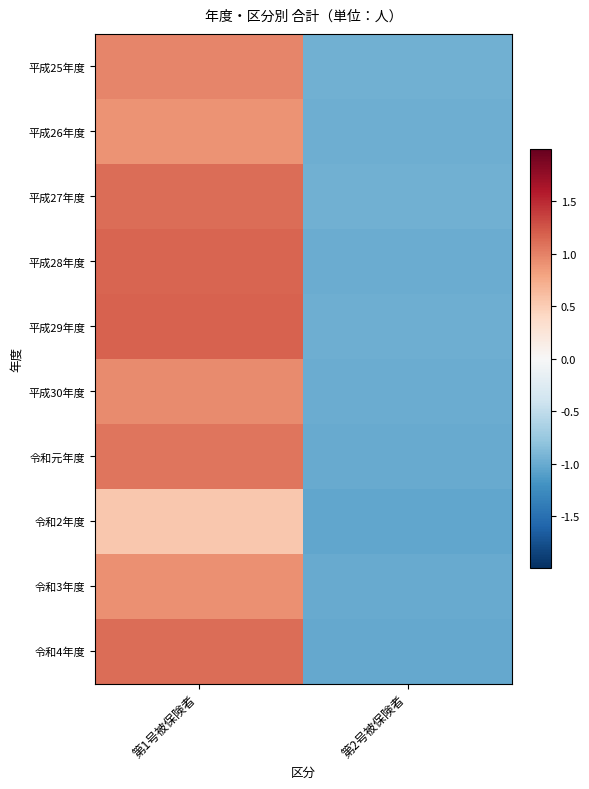

Reading left to right, list all the values displayed in this chart.

平成25年度: 第1号被保険者=1.0	第2号被保険者=-1.0
平成26年度: 第1号被保険者=0.9	第2号被保険者=-1.0
平成27年度: 第1号被保険者=1.1	第2号被保険者=-1.0
平成28年度: 第1号被保険者=1.2	第2号被保険者=-1.0
平成29年度: 第1号被保険者=1.2	第2号被保険者=-1.0
平成30年度: 第1号被保険者=1.0	第2号被保険者=-1.0
令和元年度: 第1号被保険者=1.1	第2号被保険者=-1.0
令和2年度: 第1号被保険者=0.5	第2号被保険者=-1.0
令和3年度: 第1号被保険者=0.9	第2号被保険者=-1.0
令和4年度: 第1号被保険者=1.1	第2号被保険者=-1.0